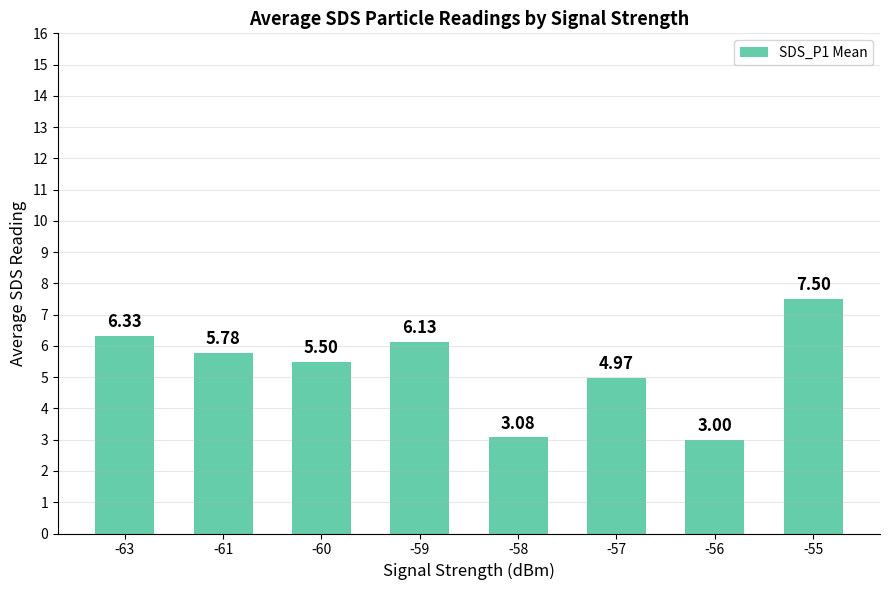

Does the chart contain stacked bars?

No